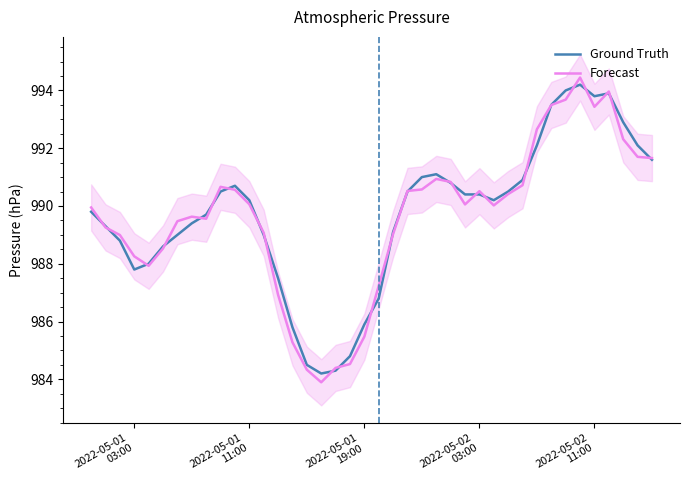

At how many categories does at least one series exceed 984?

40